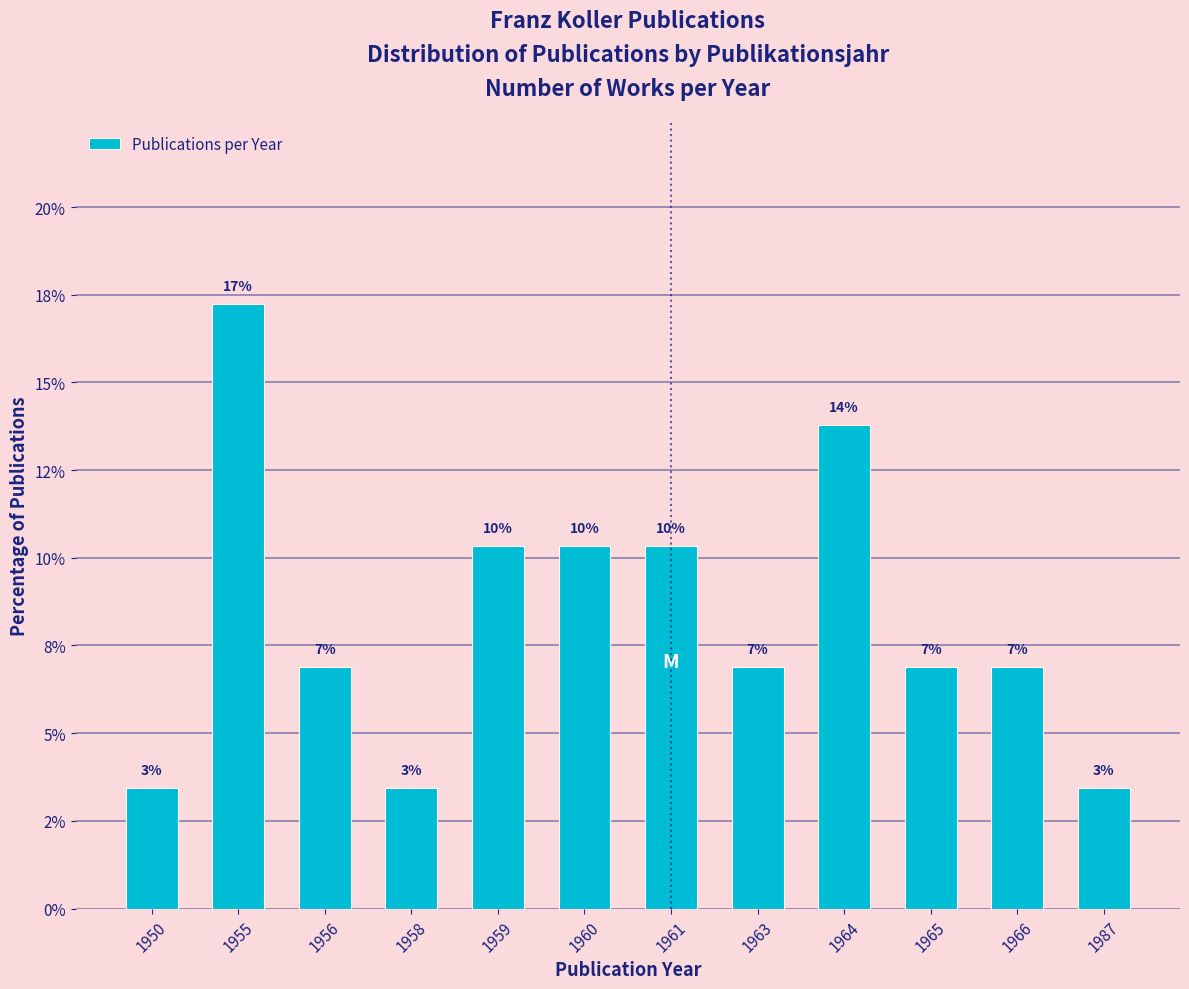

What is the difference between the second highest and second lowest values?

10.3